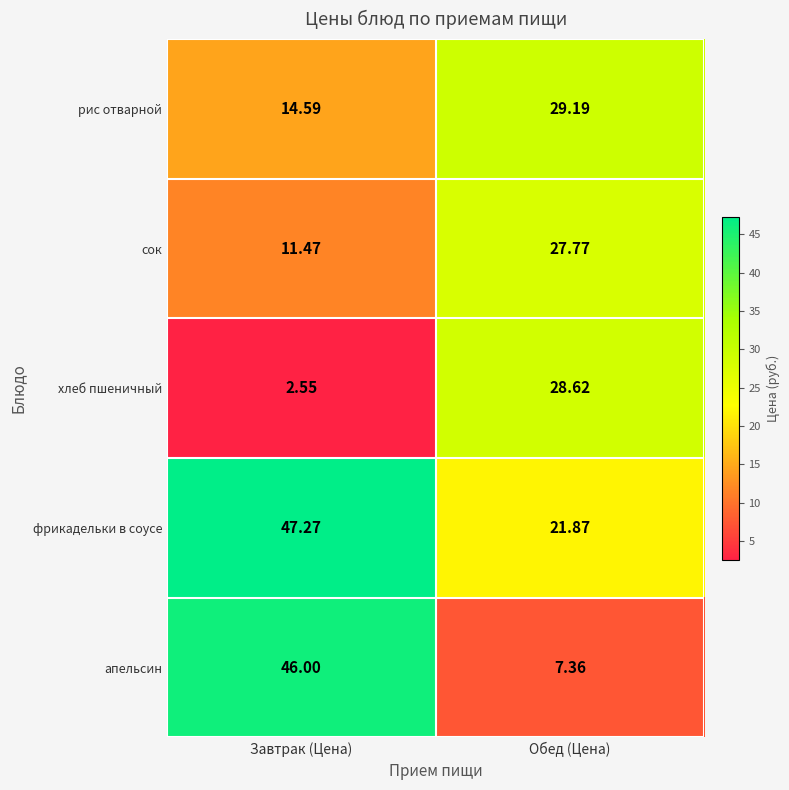

Which series has the largest range (max minus min)?

апельсин